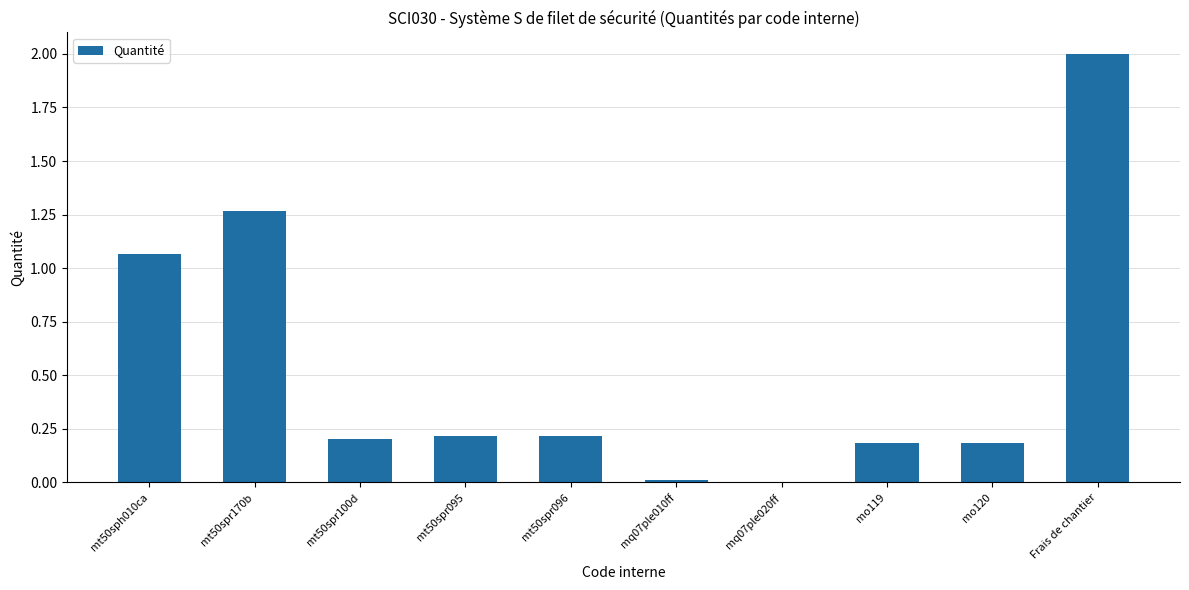

Which has a higher value, Frais de chantier or mo120?

Frais de chantier